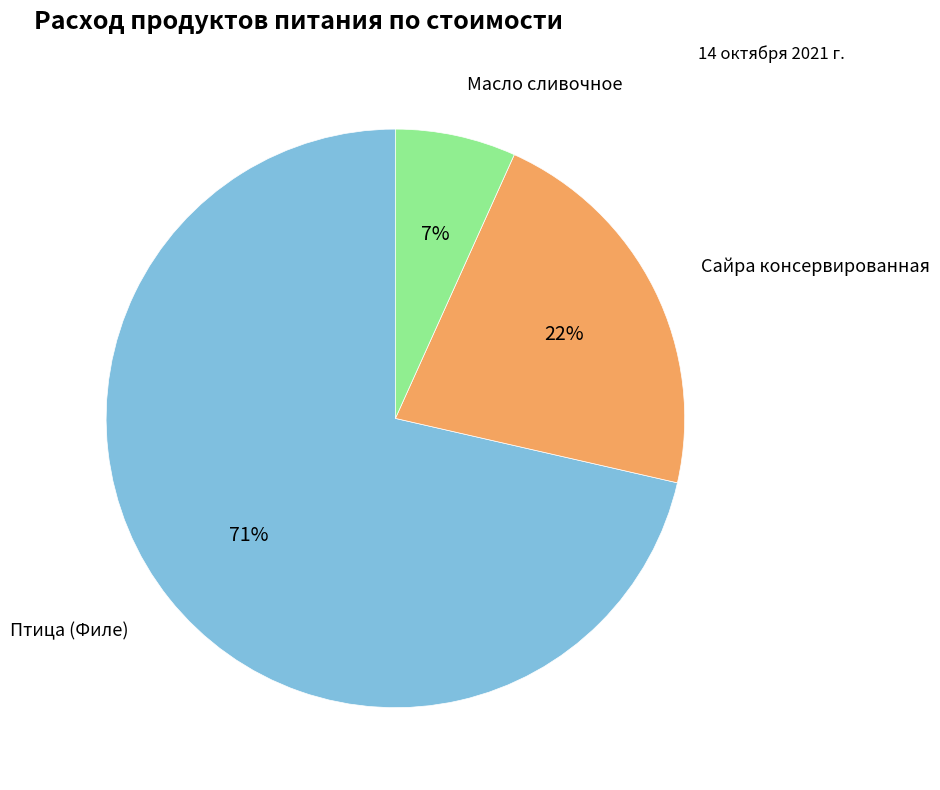

Is there any slice that represents more than half of the pie?

Yes